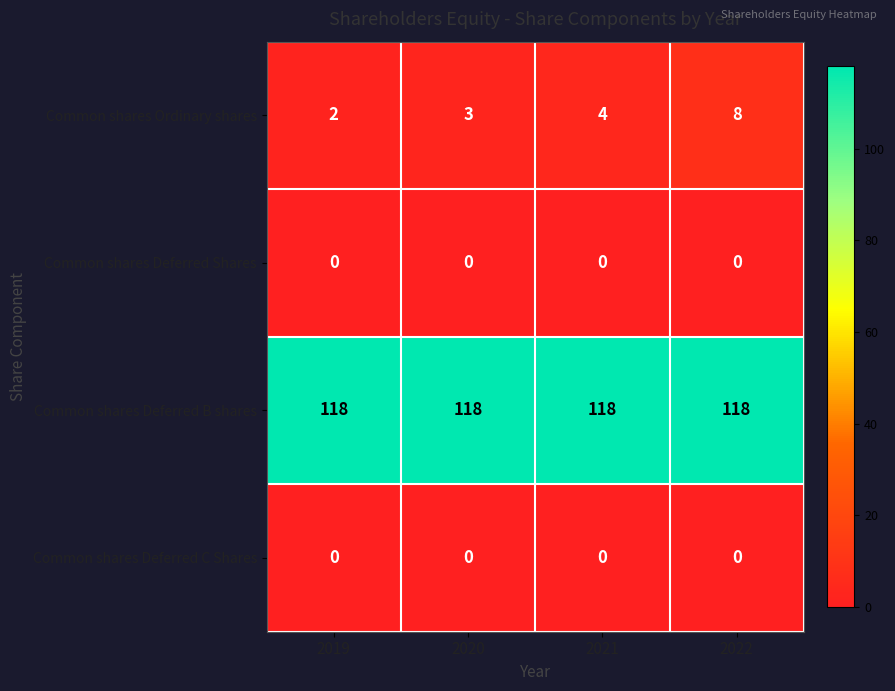

Reading left to right, what are all the values shown in this chart?

Common shares Ordinary shares: 2	3	4	8
Common shares Deferred Shares: 0	0	0	0
Common shares Deferred B shares: 118	118	118	118
Common shares Deferred C Shares: 0	0	0	0